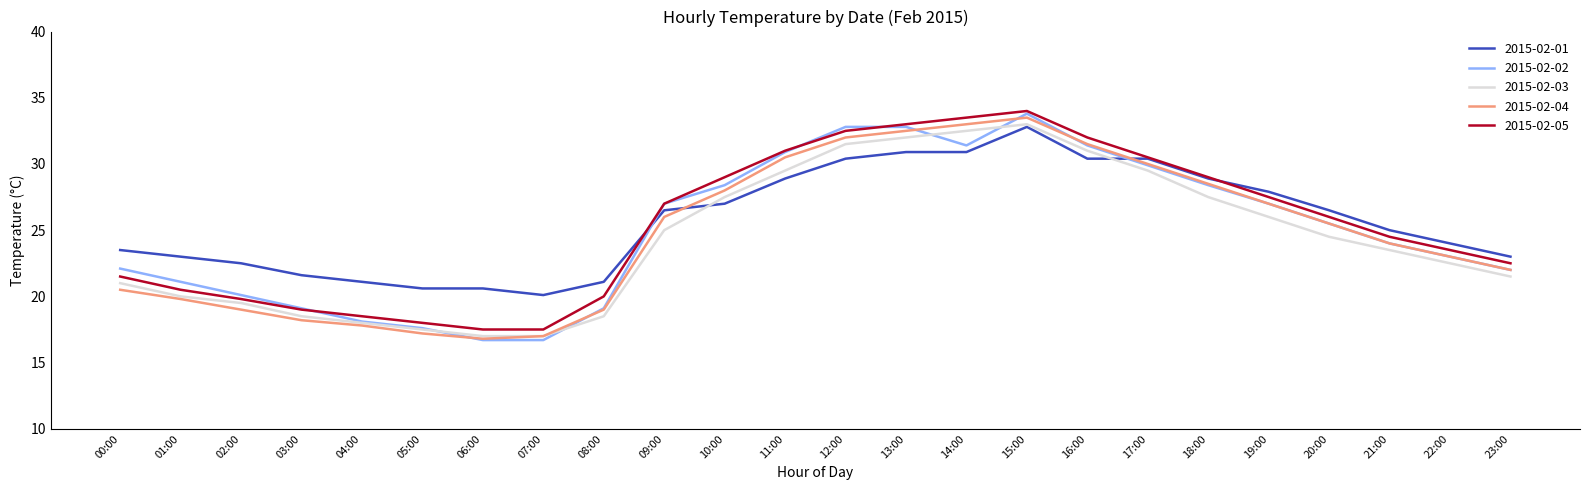

Is this an area chart (filled region under the line)?

No